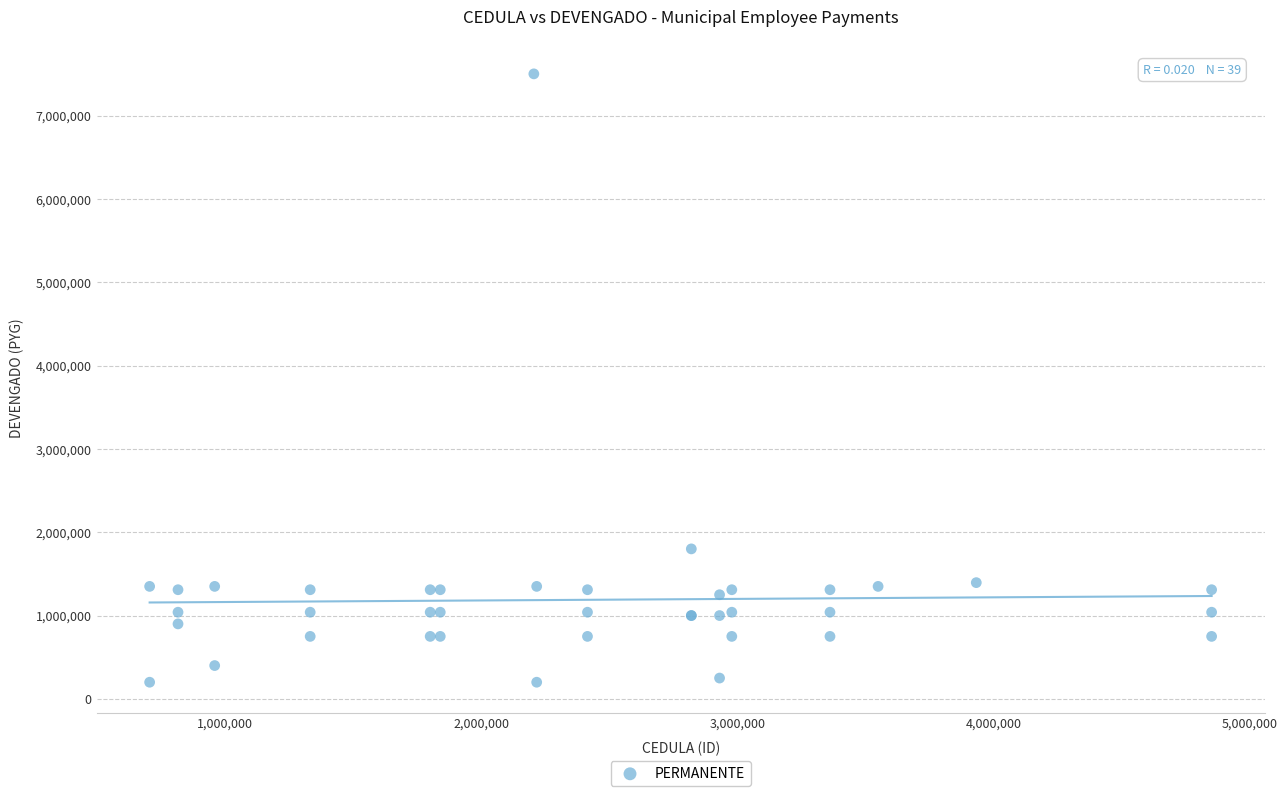

What Y value in the scatter plot is closest to 3850000?

1800000